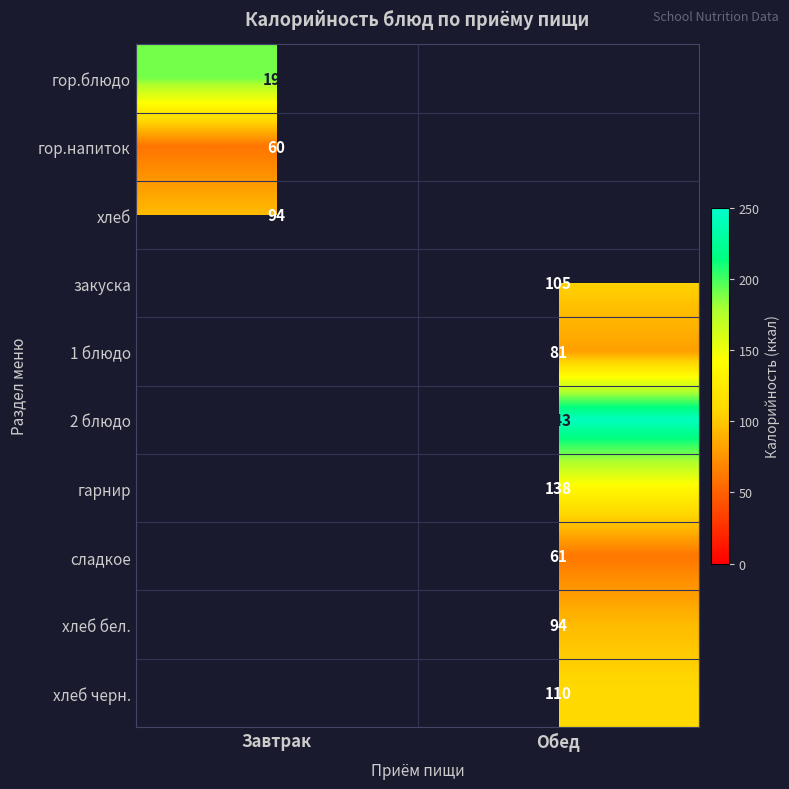

The гор.напиток series shows 60.0 at Завтрак. True or false?

True